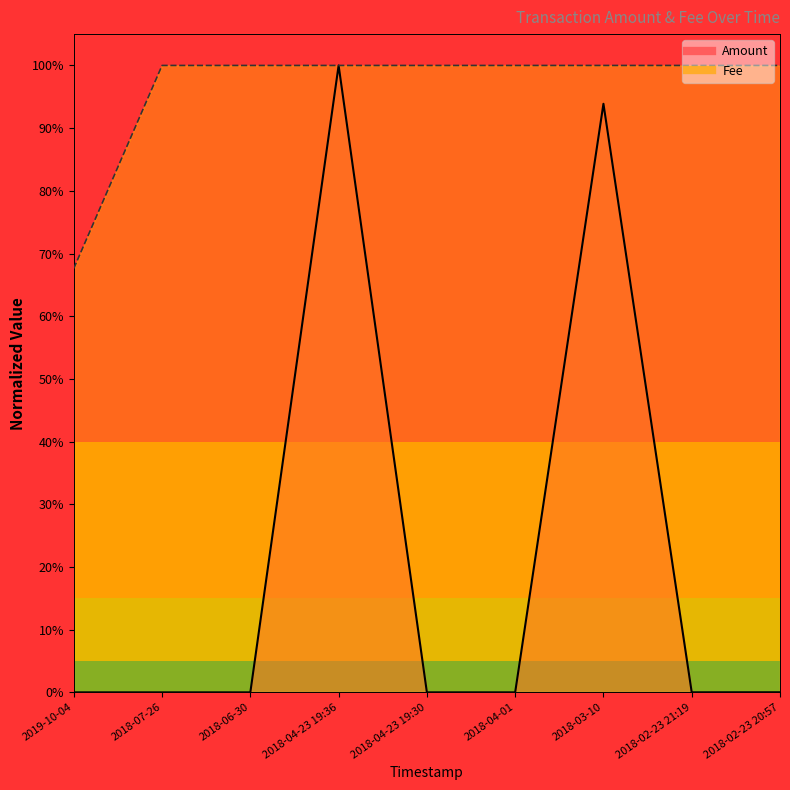

Rank the series by their average value, from lowest to highest.

Amount, Fee